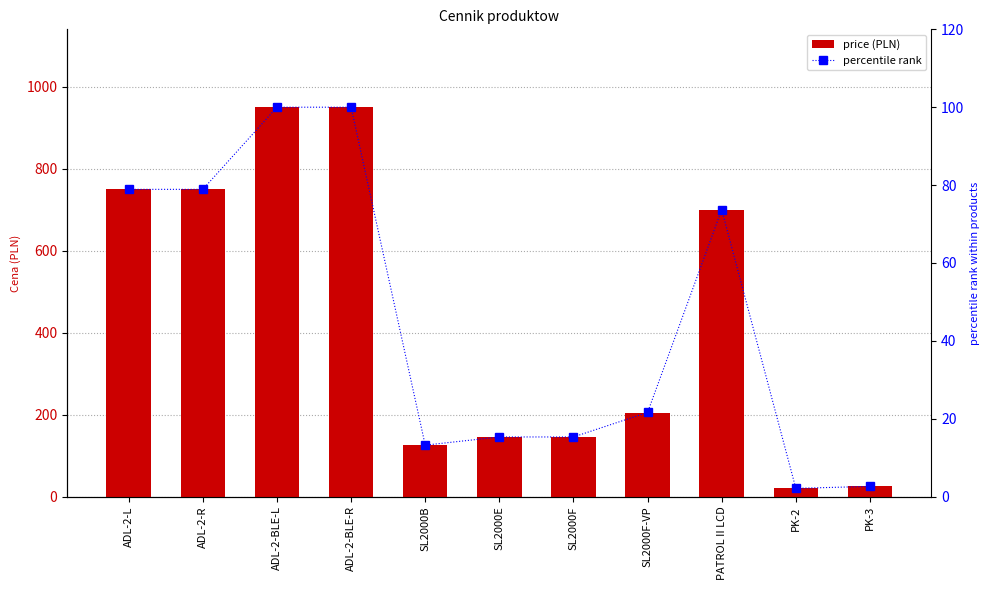

True or false: percentile rank has a value of 39.7 at PATROL II LCD.

False